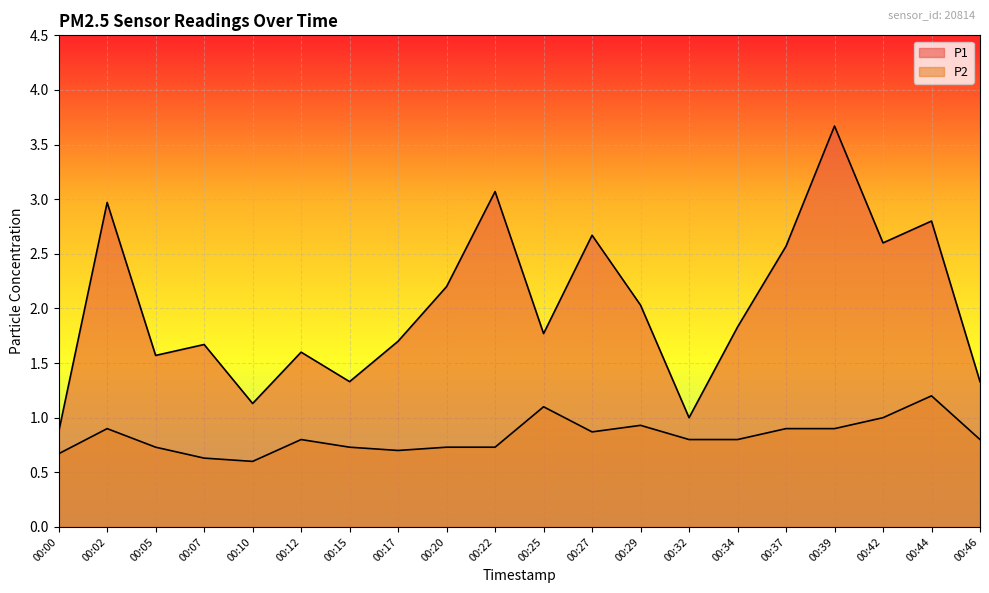

What is the spread (max minus min) of values at 00:00?

0.2